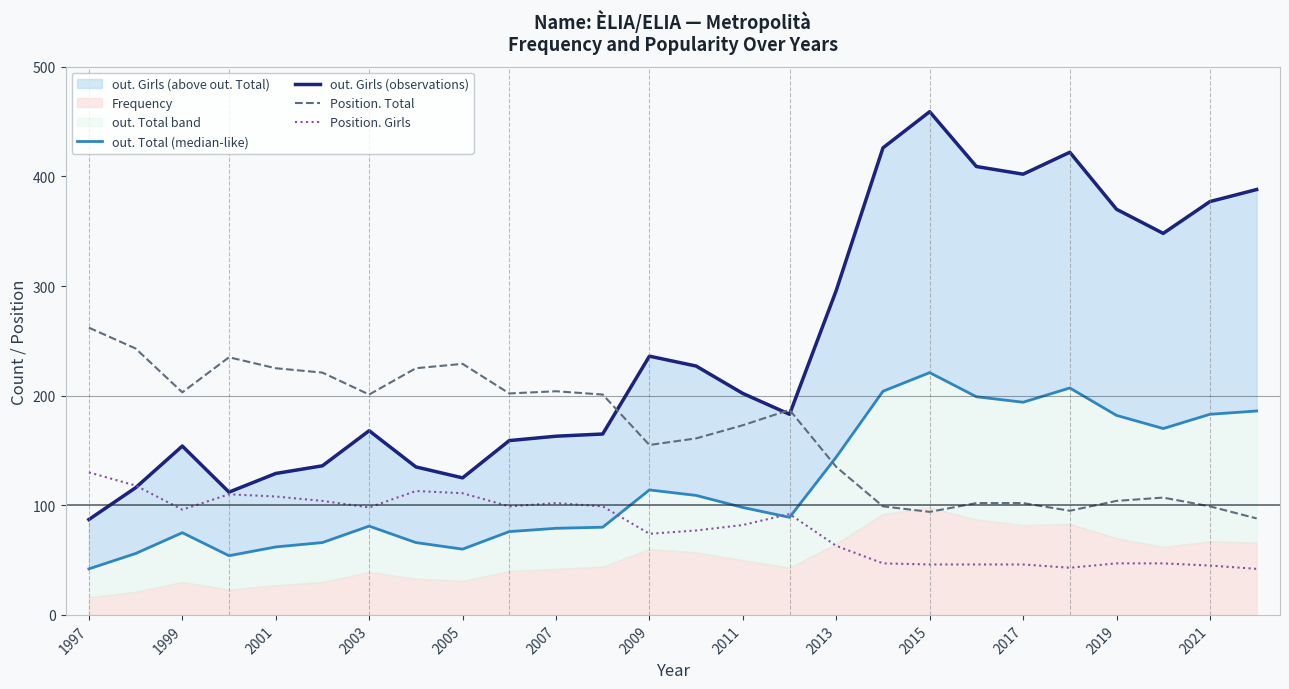

Is it true that Position. Total equals 97 at 2005?

False